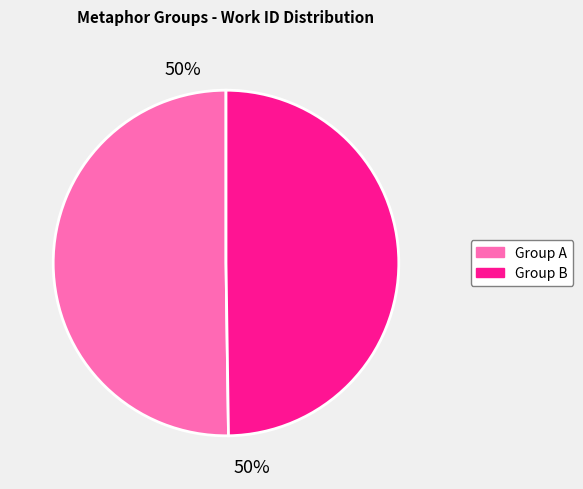

To the nearest percent, what is the average slice percentage?

50%